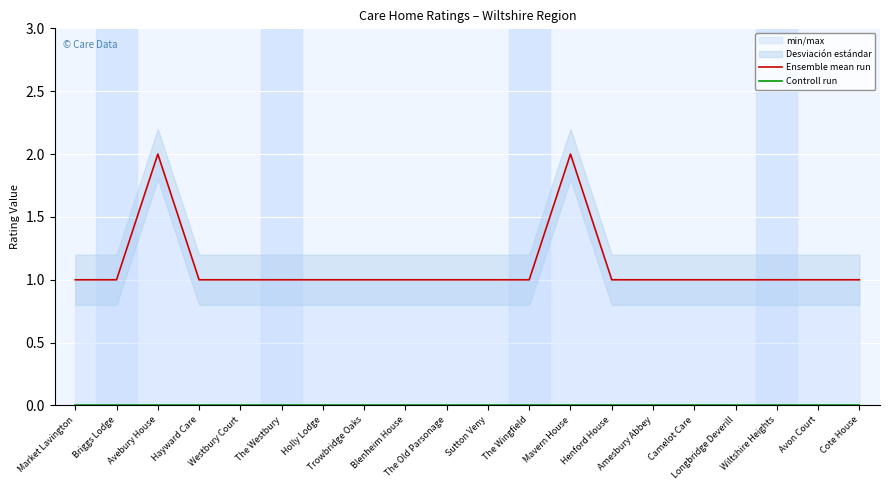

The Ensemble mean run series shows 1 at Trowbridge Oaks. True or false?

False